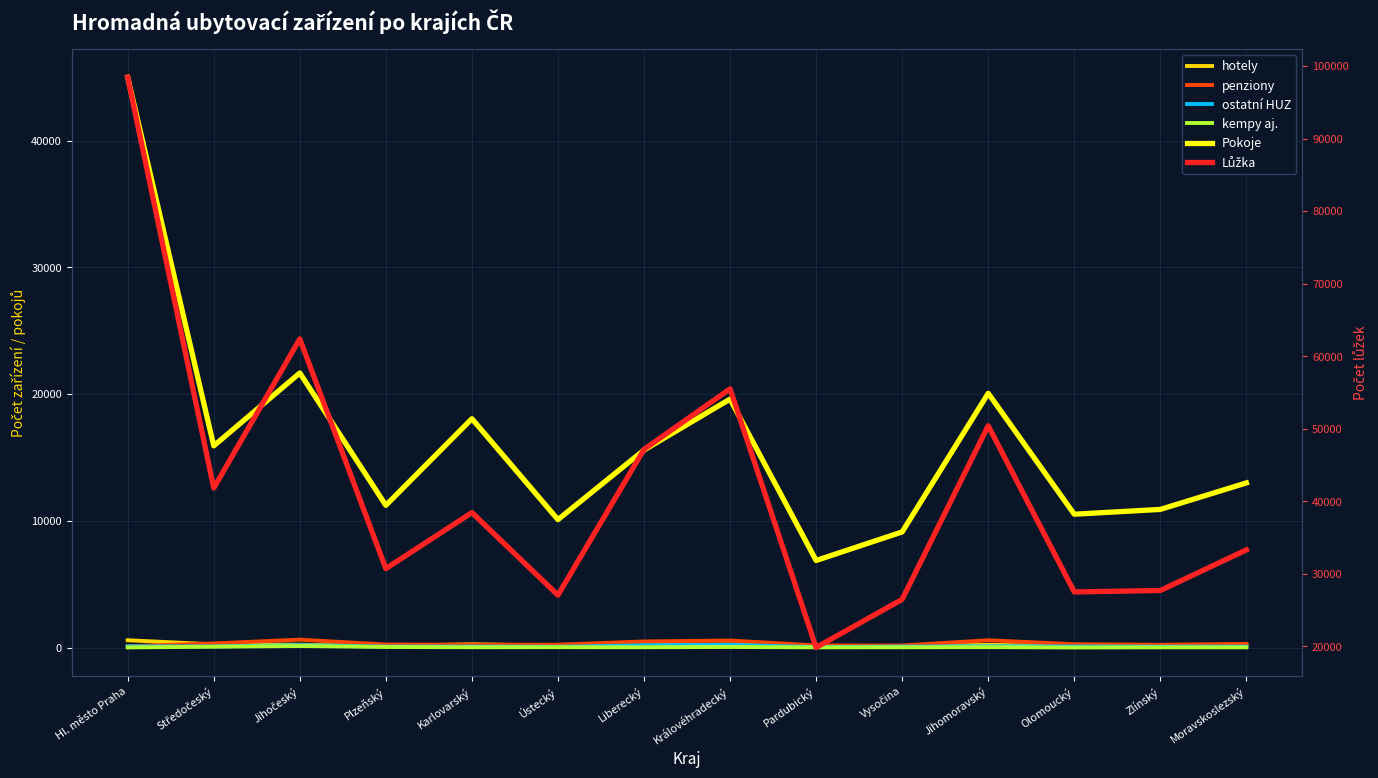

True or false: ostatní HUZ and penziony cross at least once.

False